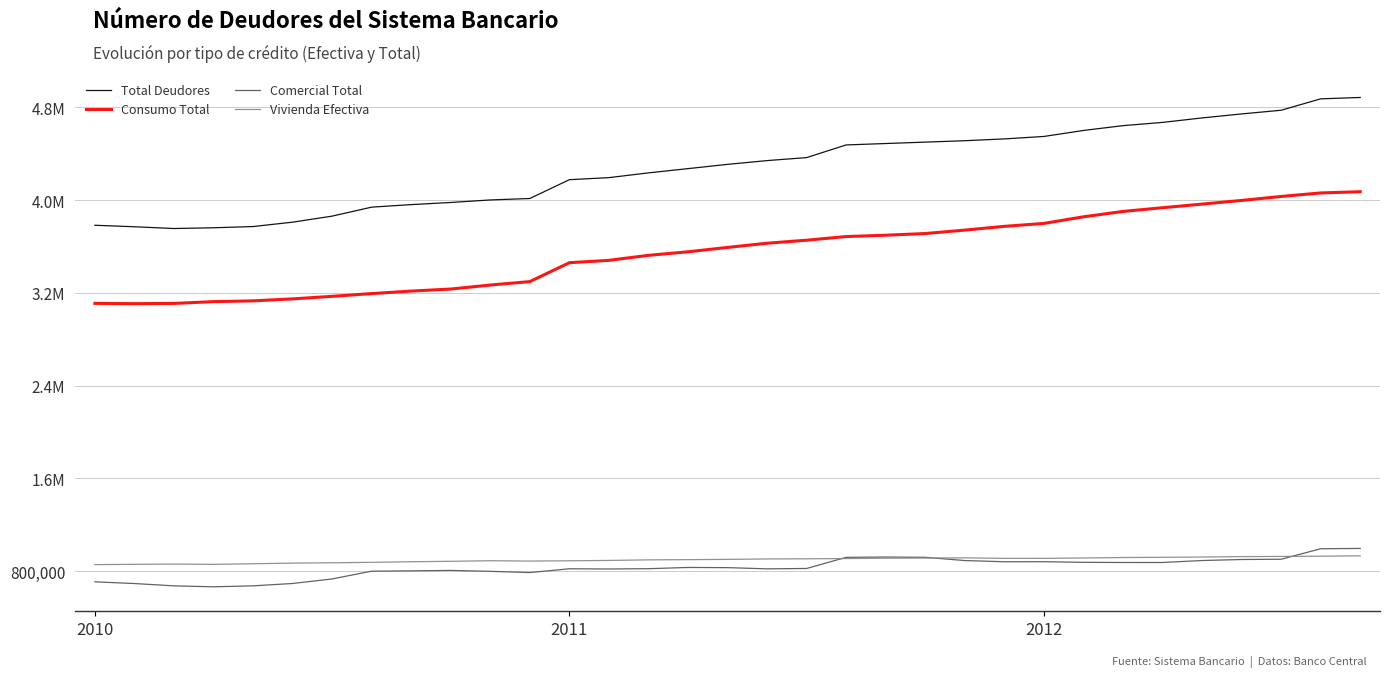

Does the chart display data point markers on the line(s)?

No